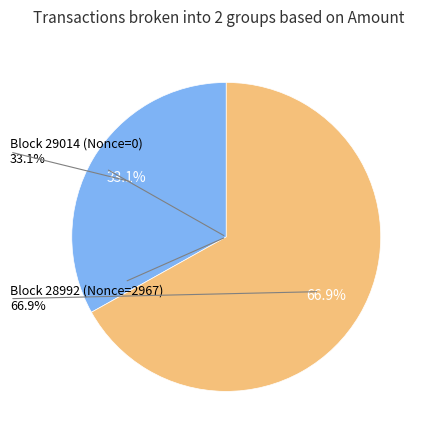

Which category has the biggest portion of the pie?

28992